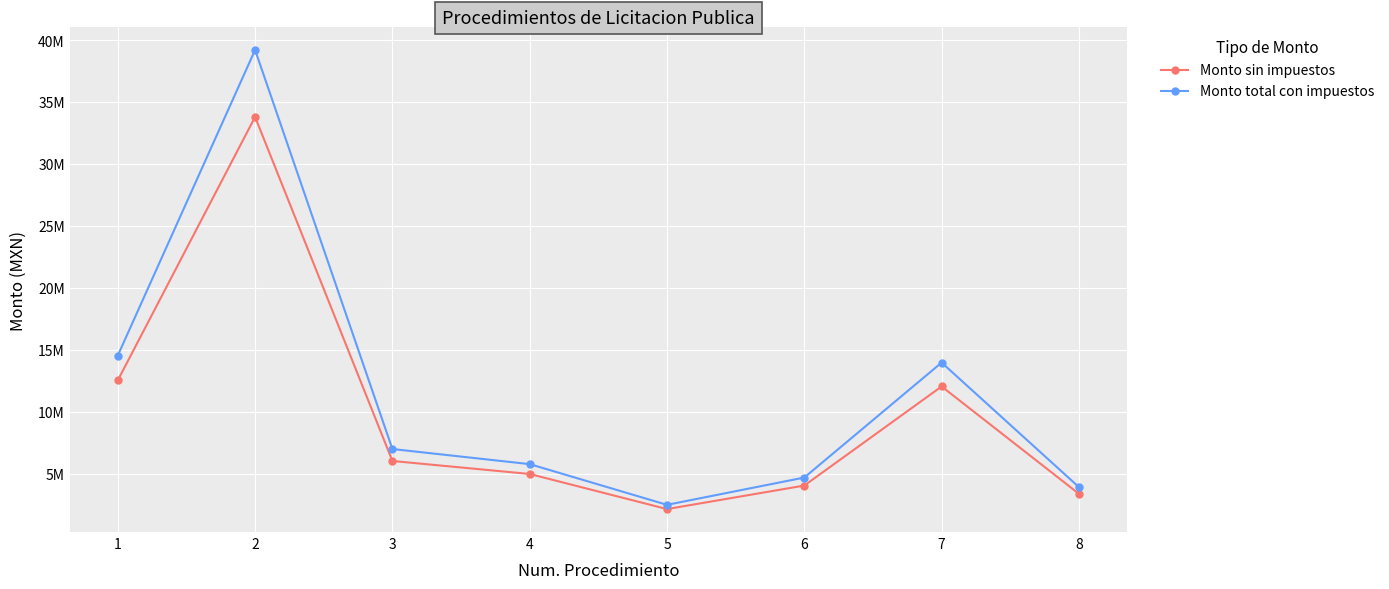

True or false: Monto total con impuestos and Monto sin impuestos cross at least once.

False